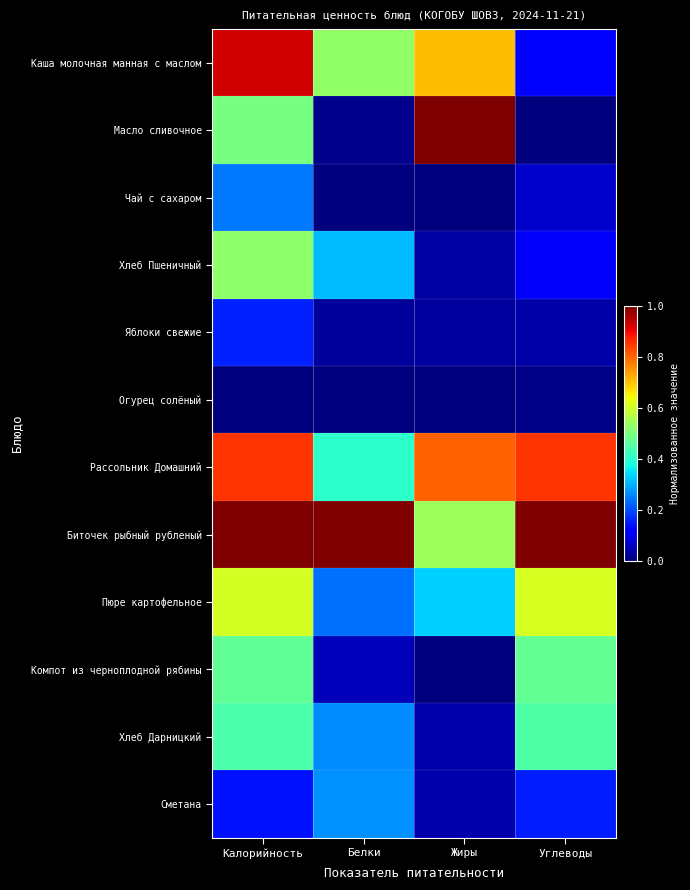

Count the number of data series in this chart.

12